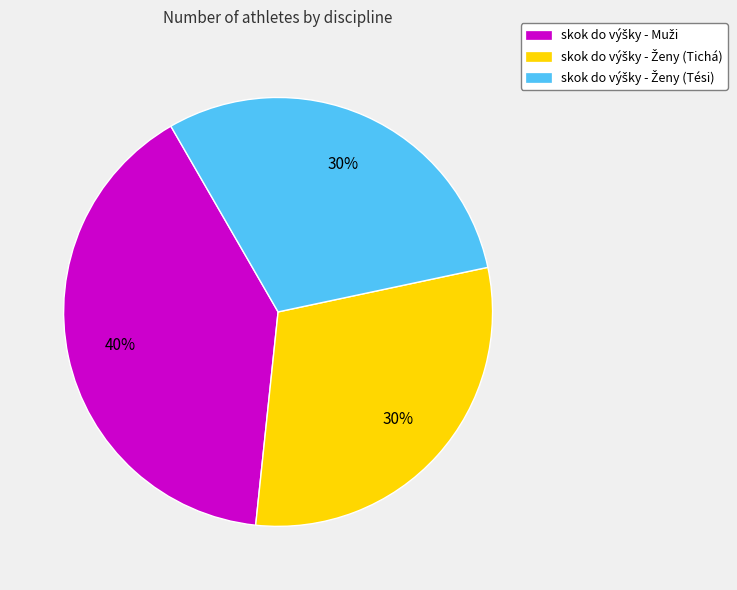

To the nearest percent, what is the difference between the largest and smallest slice percentages?

10%